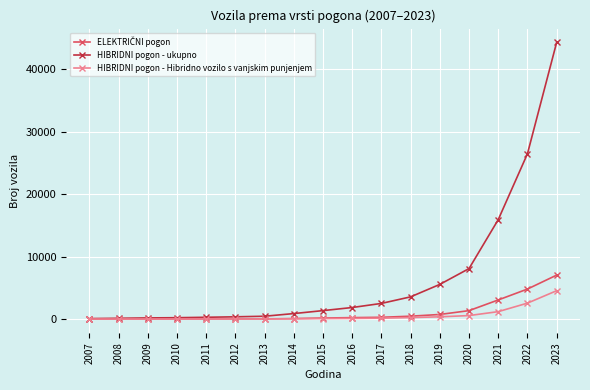

Which series changed the most between 2017 and 2021?

HIBRIDNI pogon - ukupno